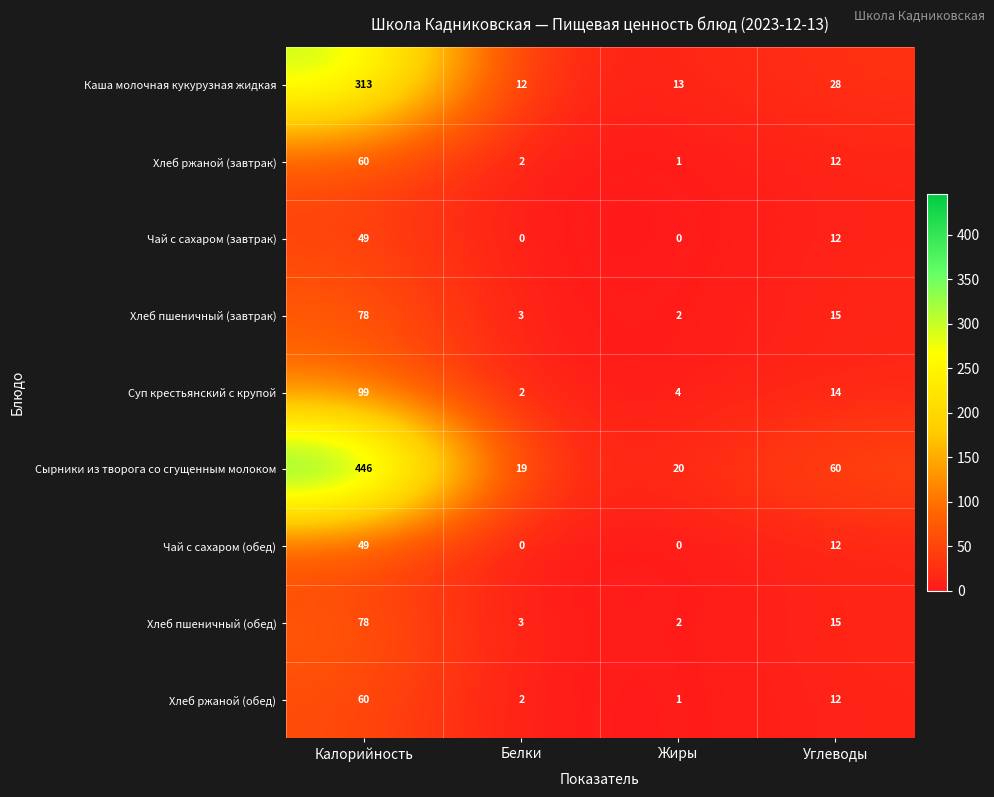

How many categories are shown in the chart?

4